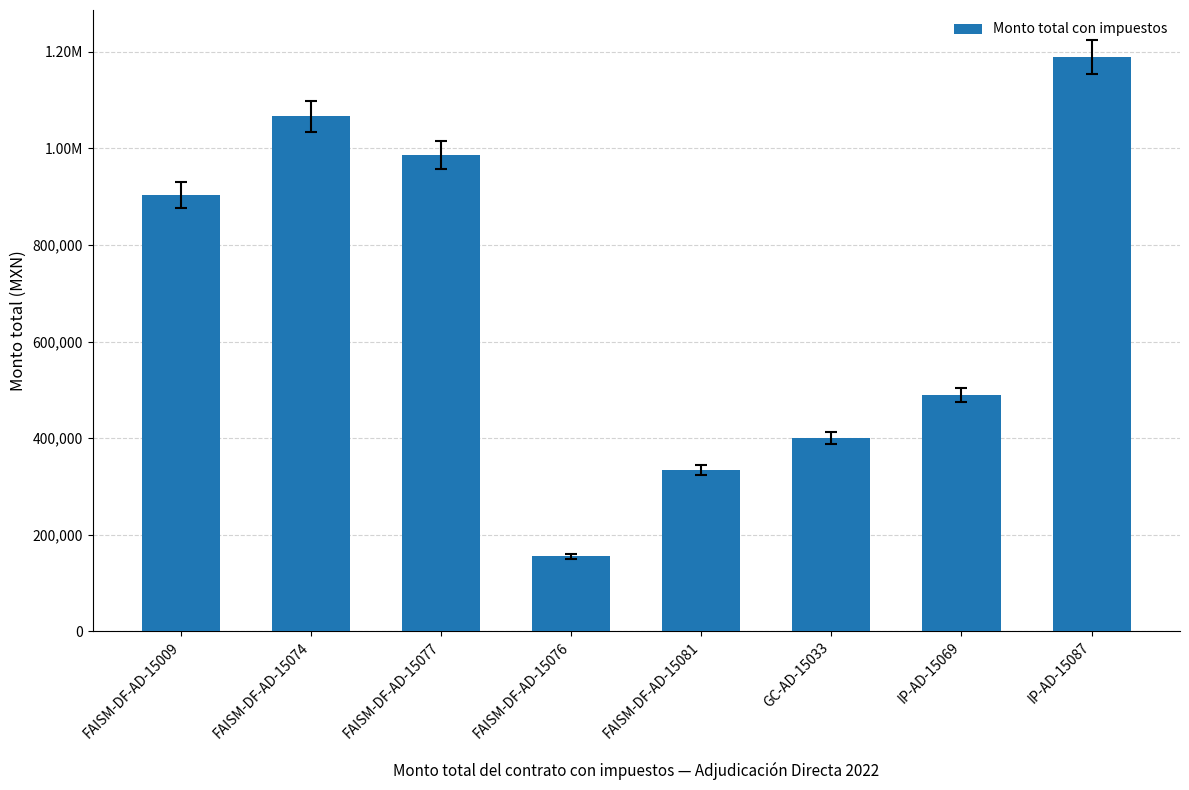

Where is the data nearest to the value 672279?

IP-AD-15069